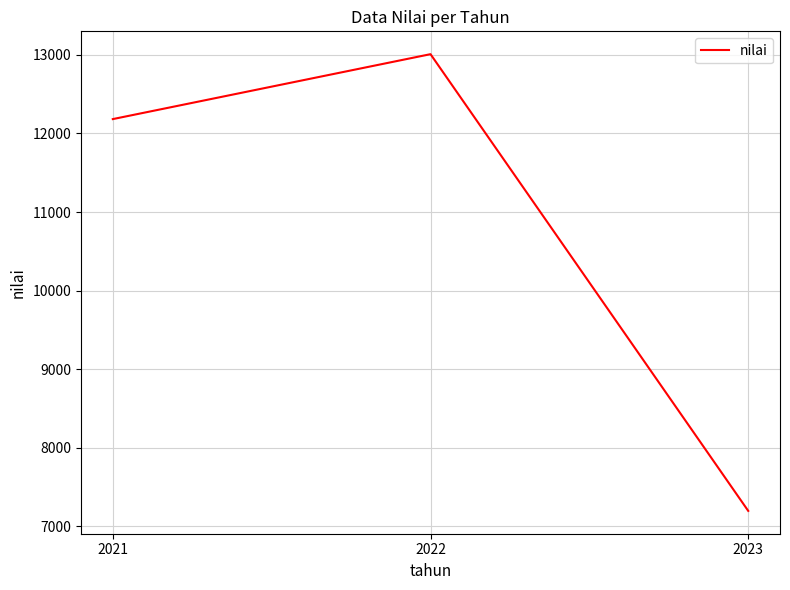

Where is the data nearest to the value 10103?

2021